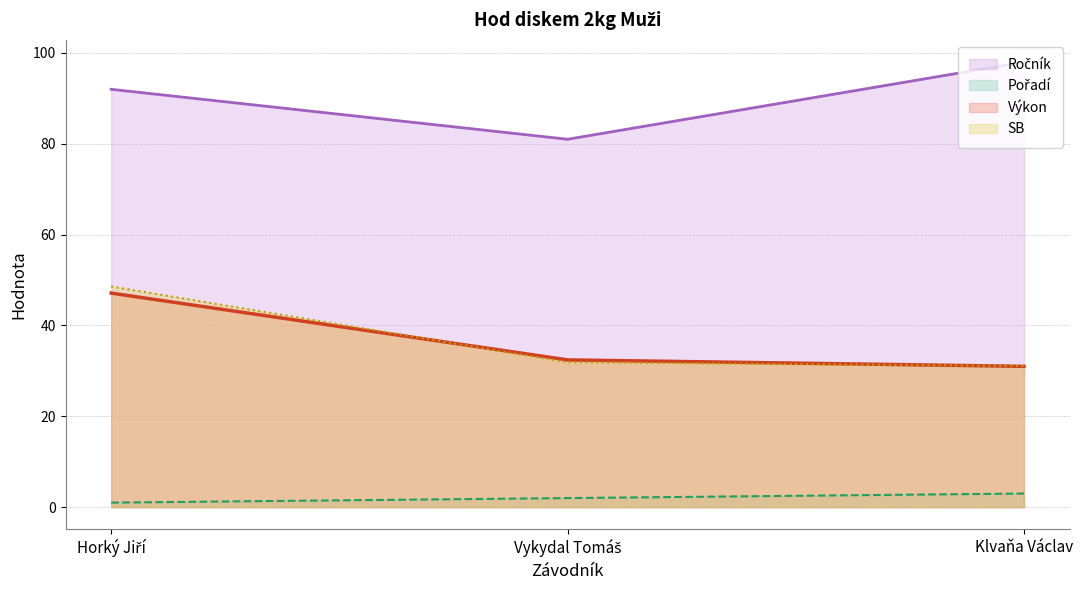

List the labels in order of Výkon (line) value, largest first.

Horký Jiří, Vykydal Tomáš, Klvaňa Václav